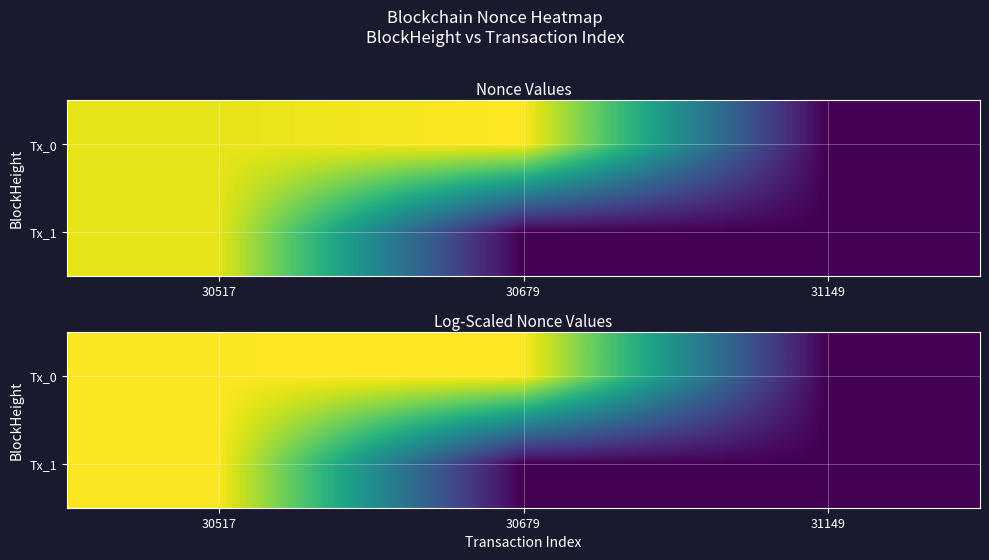

At 31149, list the series in order from largest to smallest.

Tx_0, Tx_1